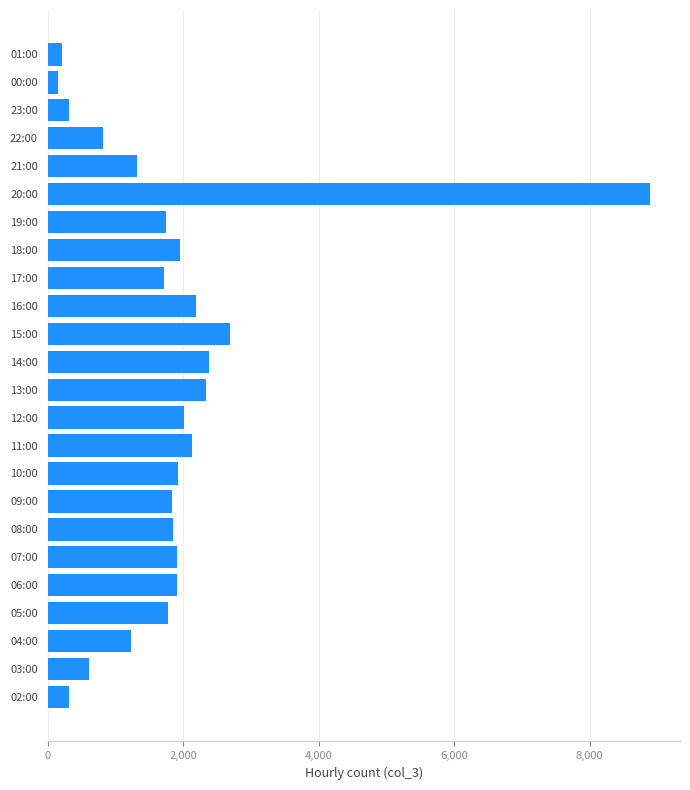

At which label is the value closest to 4518?

15:00